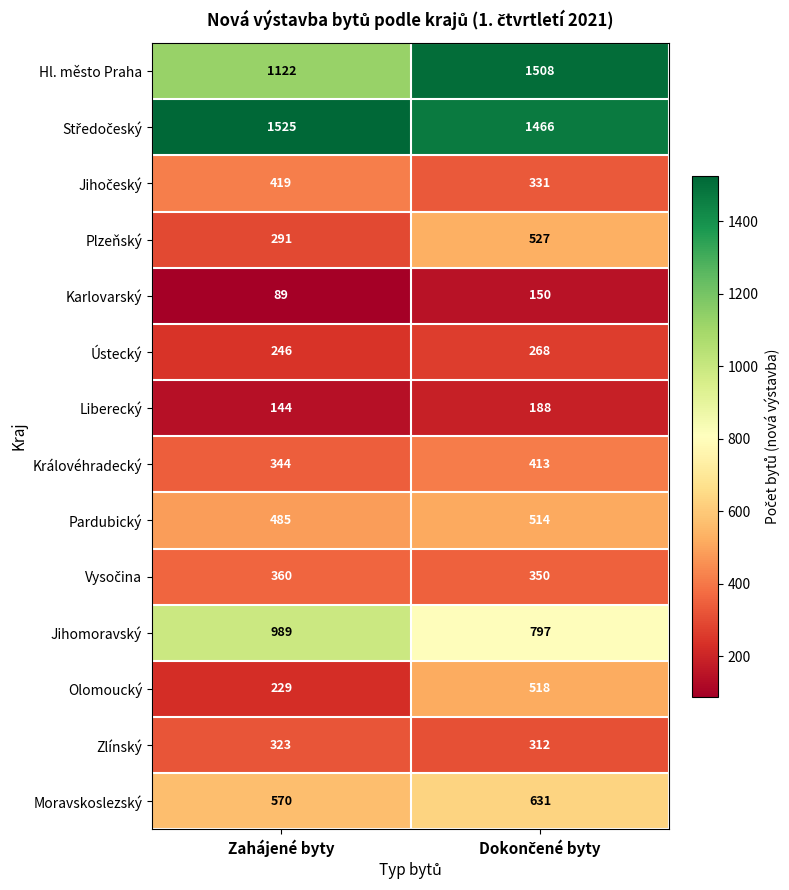

True or false: Královéhradecký has a value of 344 at Zahájené byty.

True